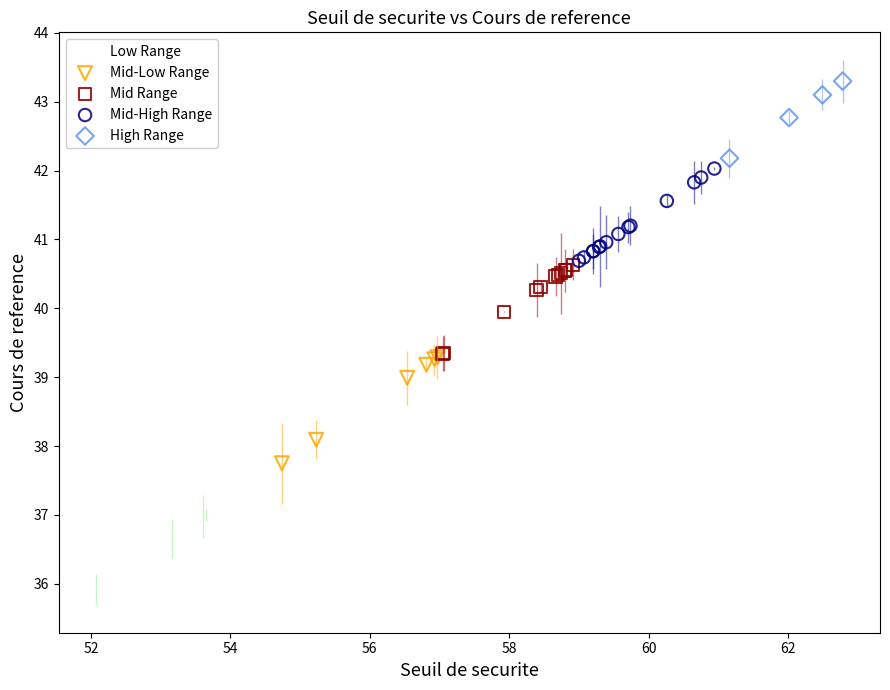

Which series reaches the minimum Y coordinate?

Low Range